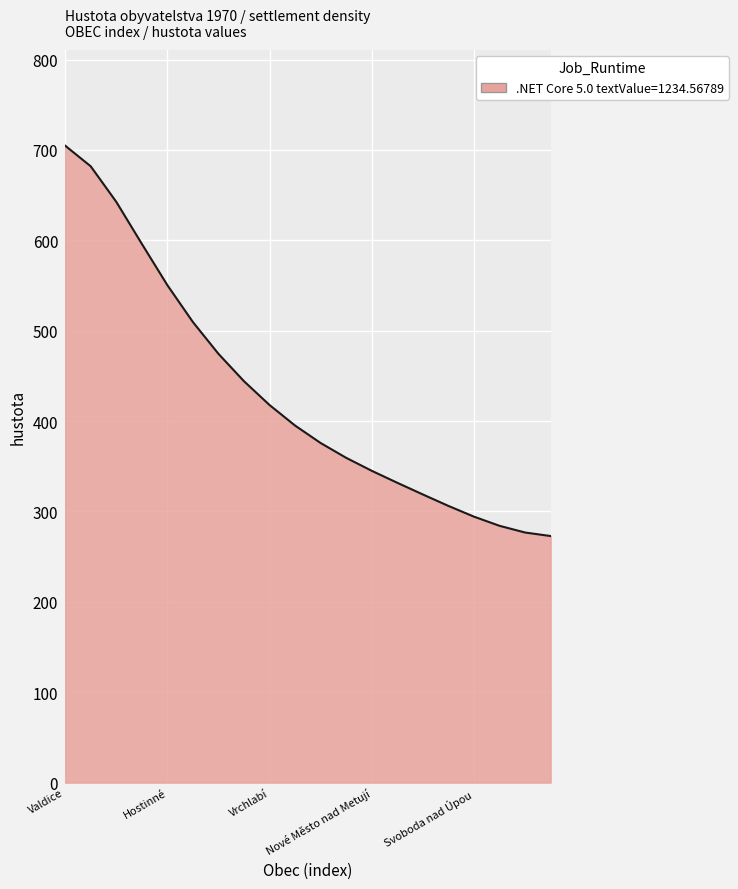

What is the difference between the maximum and minimum values?

431.9